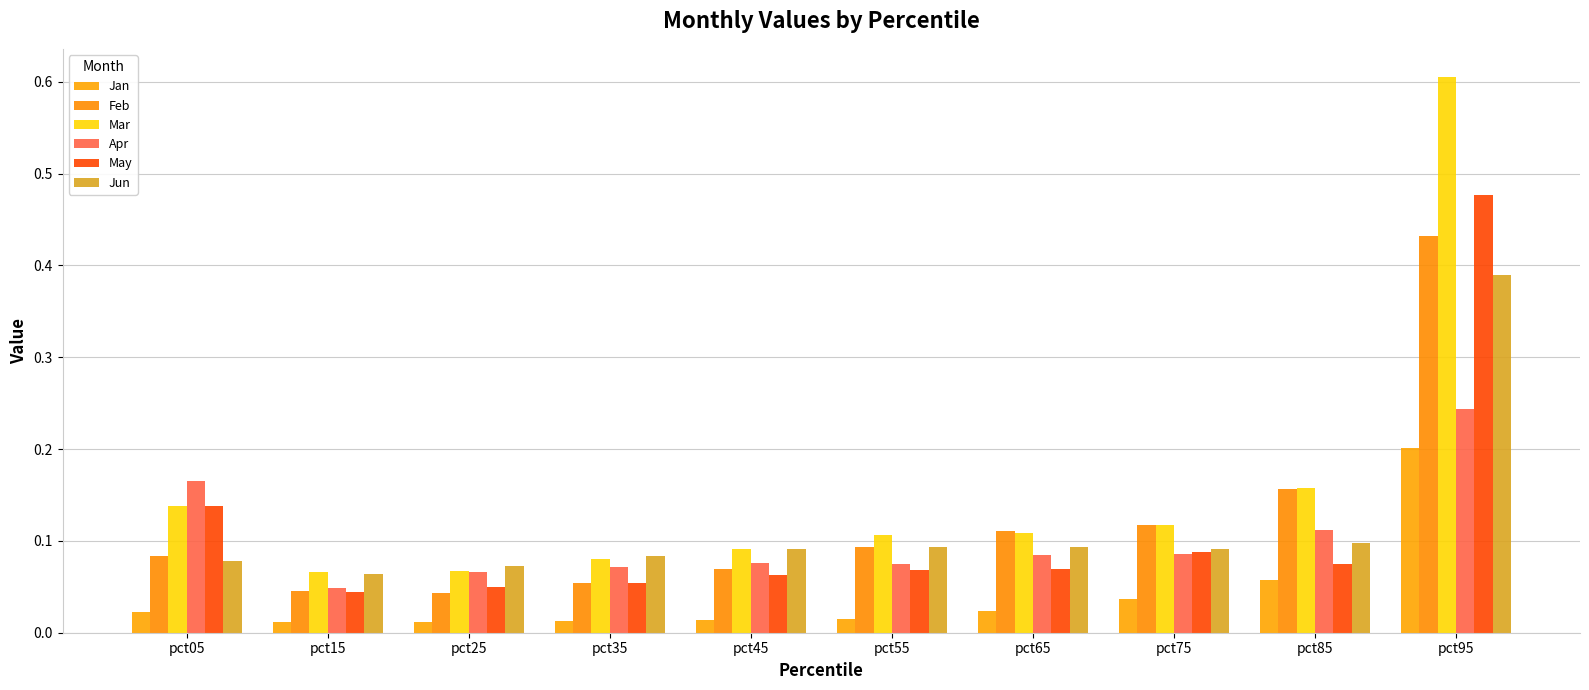

List the series in order of their peak value, lowest first.

Jan, Apr, Jun, Feb, May, Mar